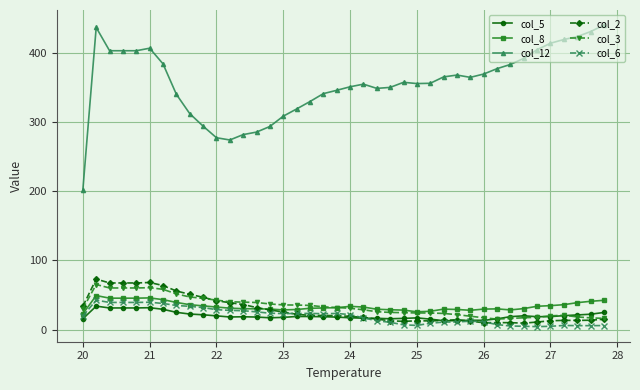

What is the minimum value for col_12?

201.7